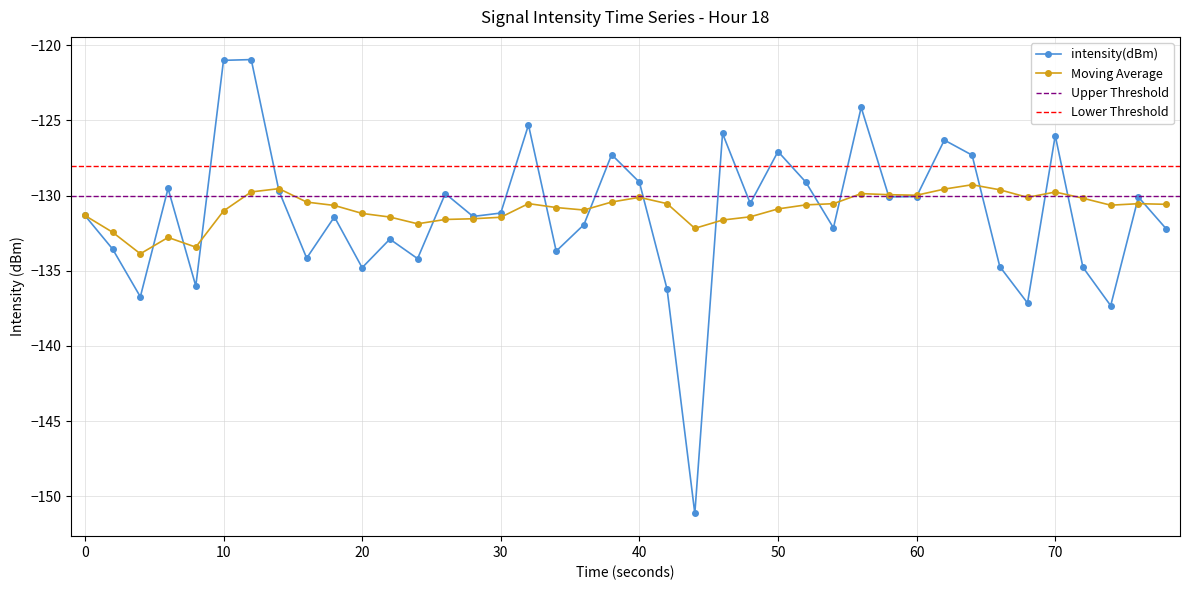

How many interior local valleys does the moving_avg series have?

8